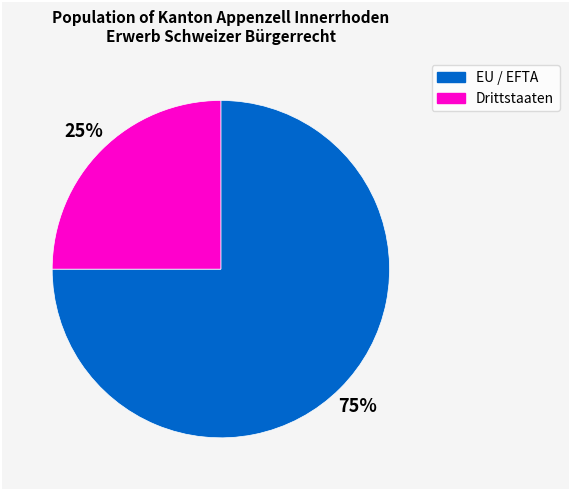

The Drittstaaten slice represents 25% of the pie. True or false?

True